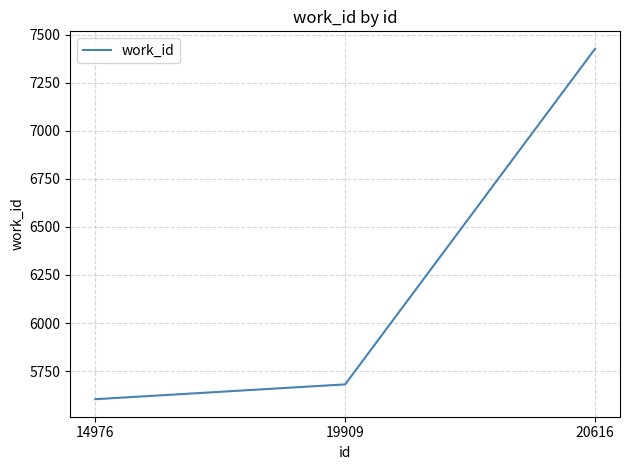

Does the chart display data point markers on the line(s)?

No